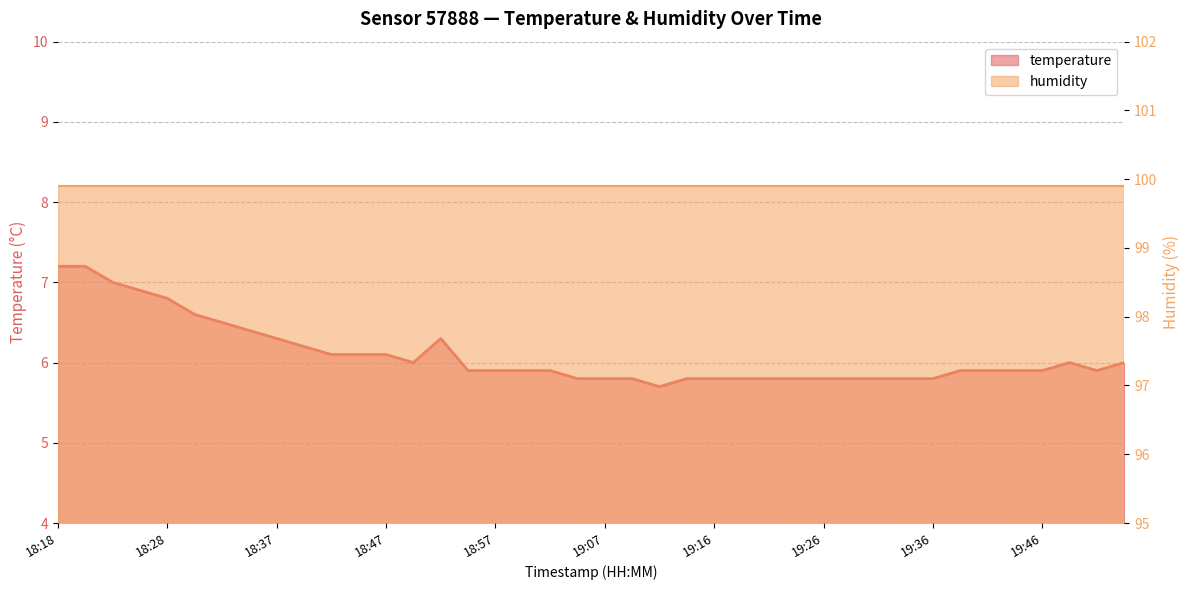

How many points are lower than both their immediate neighbors (excluding endpoints)?

3